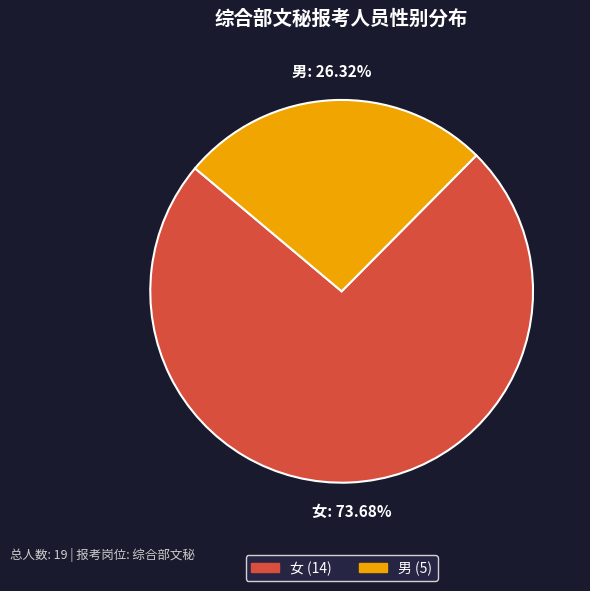

To the nearest percent, what portion does 男 represent?

26%